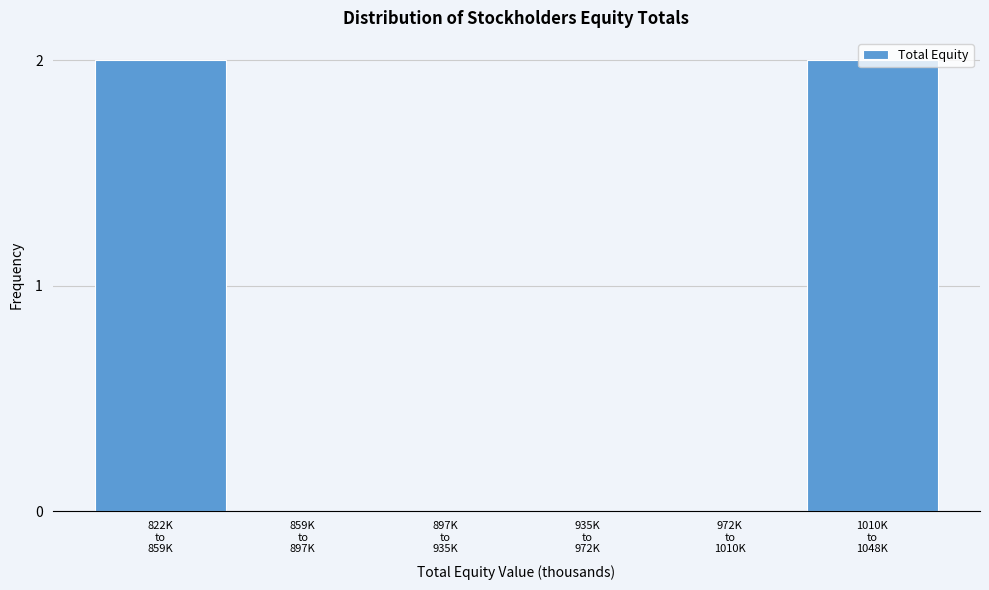

What is the sum of all values?

4